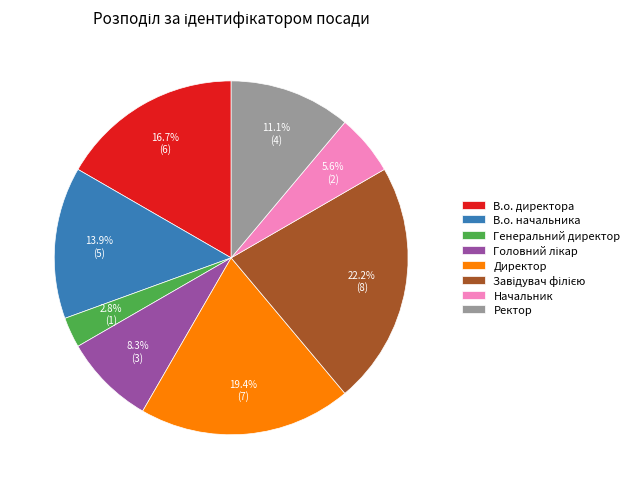

To the nearest percent, what is the average slice percentage?

12%